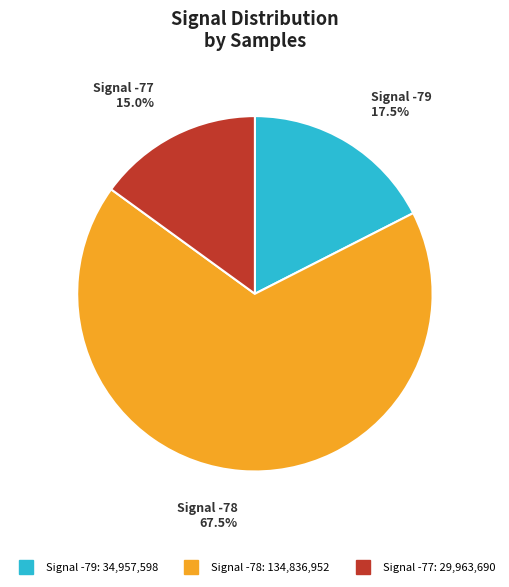

Does any single category account for the majority?

Yes